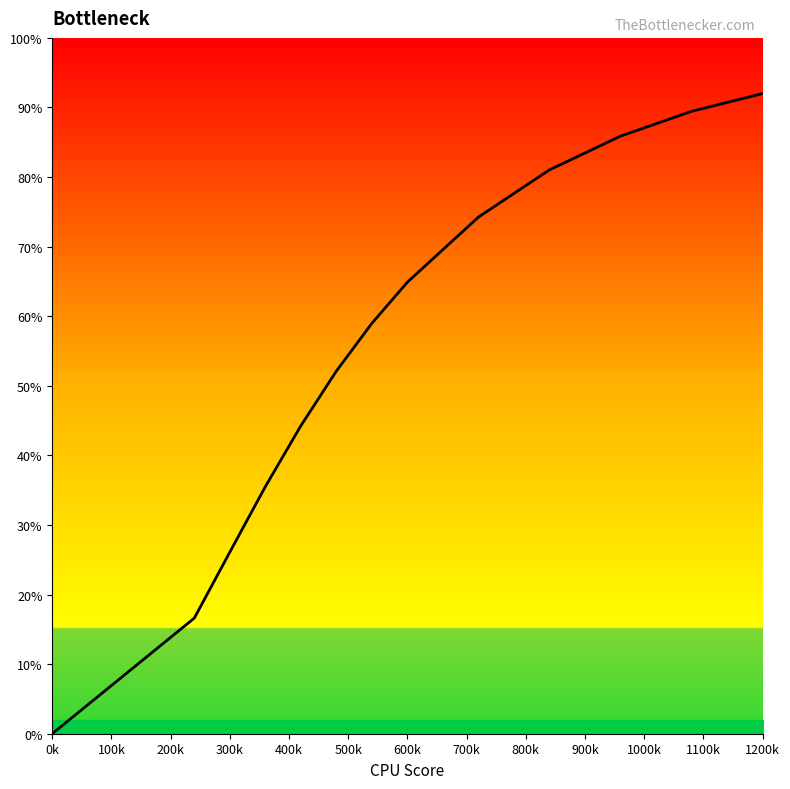

What is the value of the 13th point from the left?

0.9